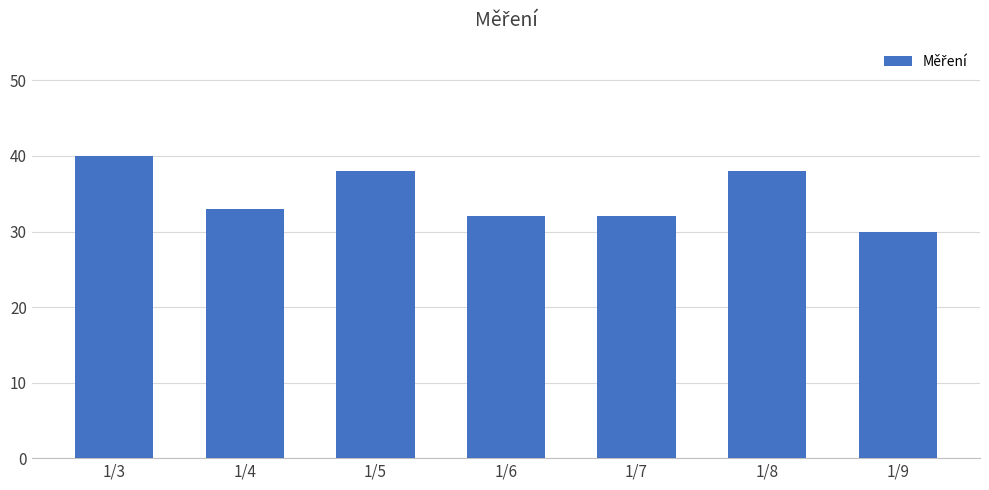

Reading left to right, what are all the values shown in this chart?

40	33	38	32	32	38	30